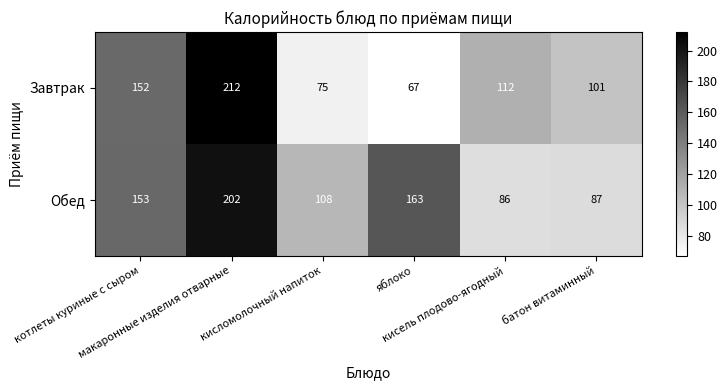

What is the difference between the maximum and minimum values in the Завтрак series?

145